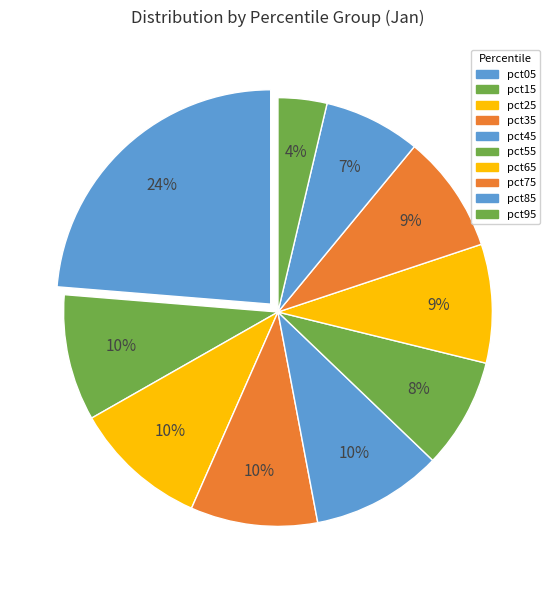

The pct35 slice represents 10% of the pie. True or false?

True